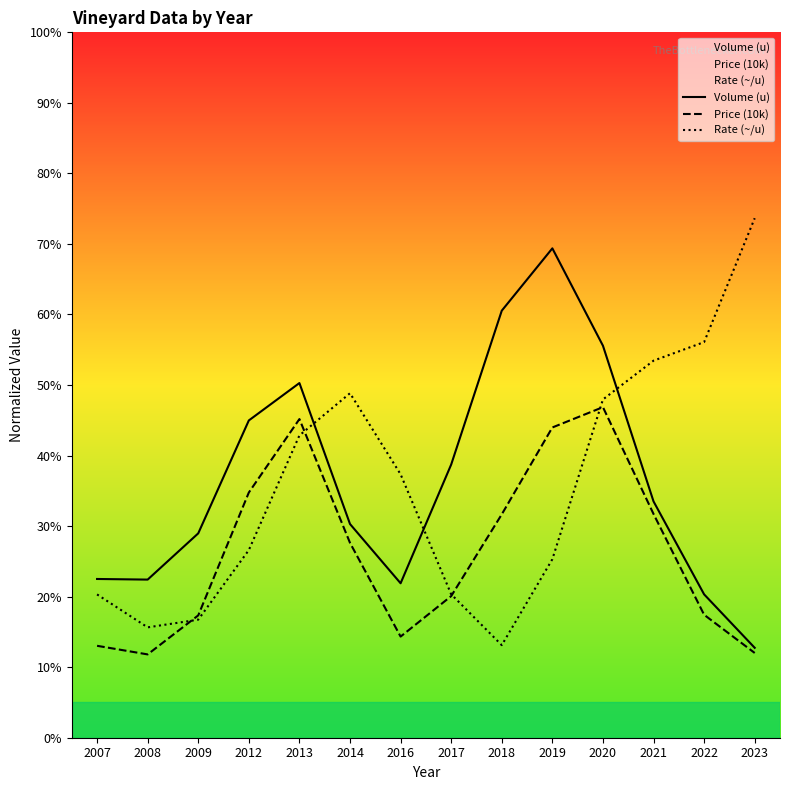

How many values in the Rate (~/u) series exceed 37?

7